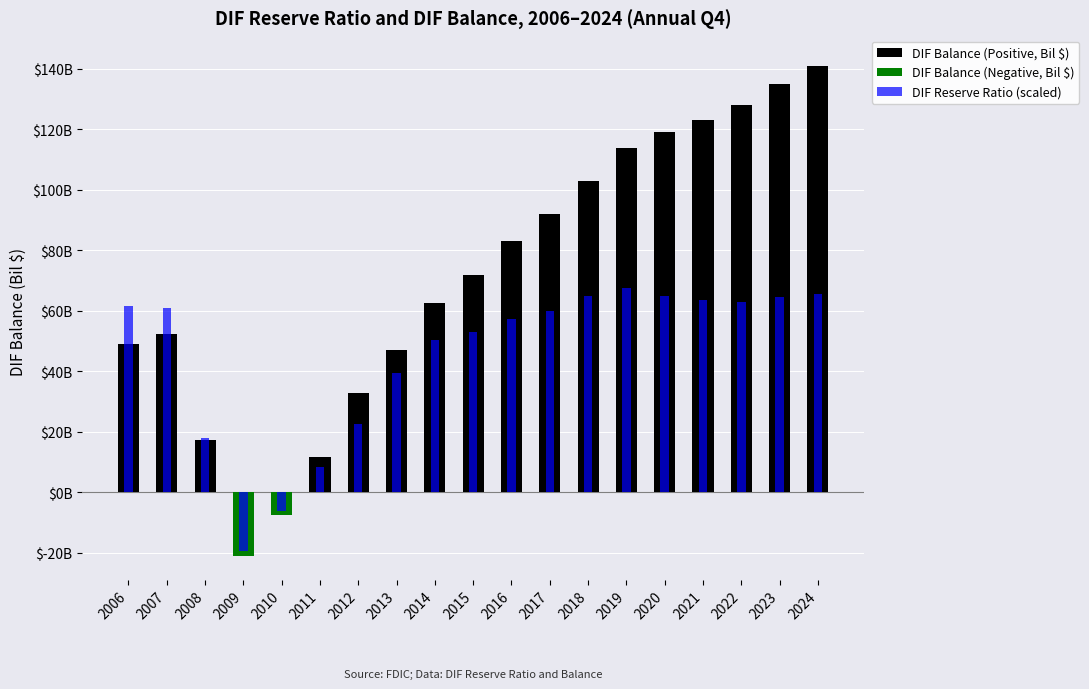

Reading right to left, what are all the values shown in this chart?

DIF Balance (Positive, Bil $): 140.9	135.0	128.0	123.0	119.2	114.0	103.0	92.0	83.0	72.0	62.8	47.2	33.0	11.8	0.0	0.0	17.3	52.4	49.2
DIF Balance (Negative, Bil $): 0.0	0.0	0.0	0.0	0.0	0.0	0.0	0.0	0.0	0.0	0.0	0.0	0.0	0.0	-7.4	-20.9	0.0	0.0	0.0
DIF Reserve Ratio (scaled): 65.5	64.5	63.0	63.5	65.0	67.5	65.0	60.0	57.5	53.0	50.5	39.5	22.5	8.5	-6.0	-19.5	18.0	61.0	61.5